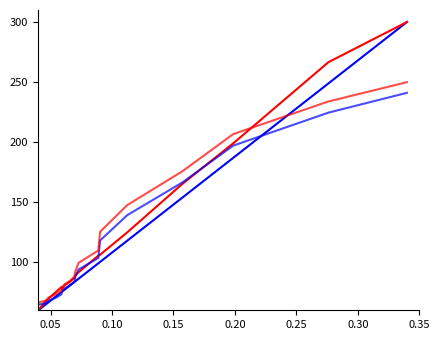

Does the chart display data point markers on the line(s)?

No